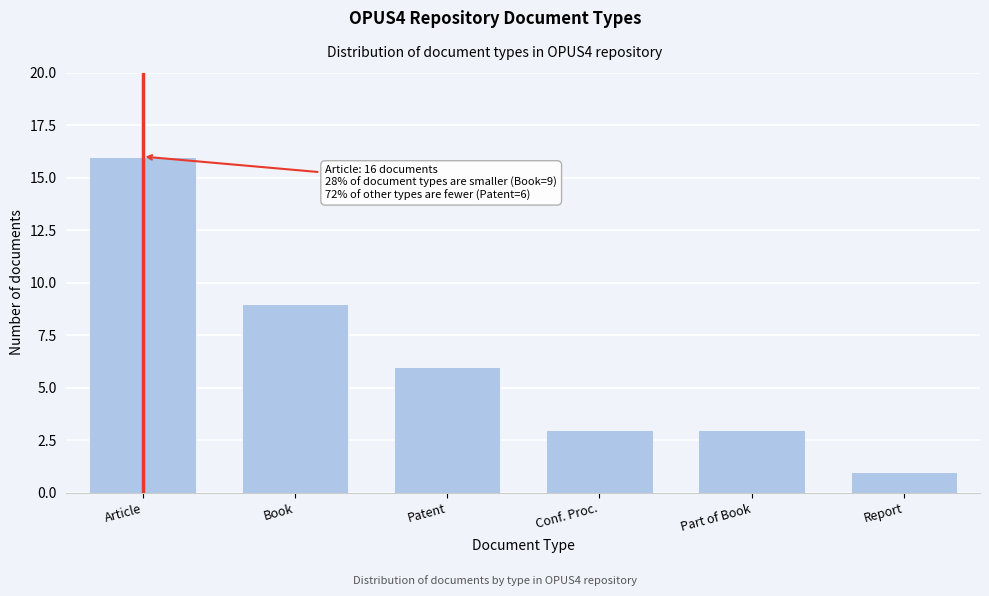

Reading left to right, extract all data points from this chart.

16	9	6	3	3	1